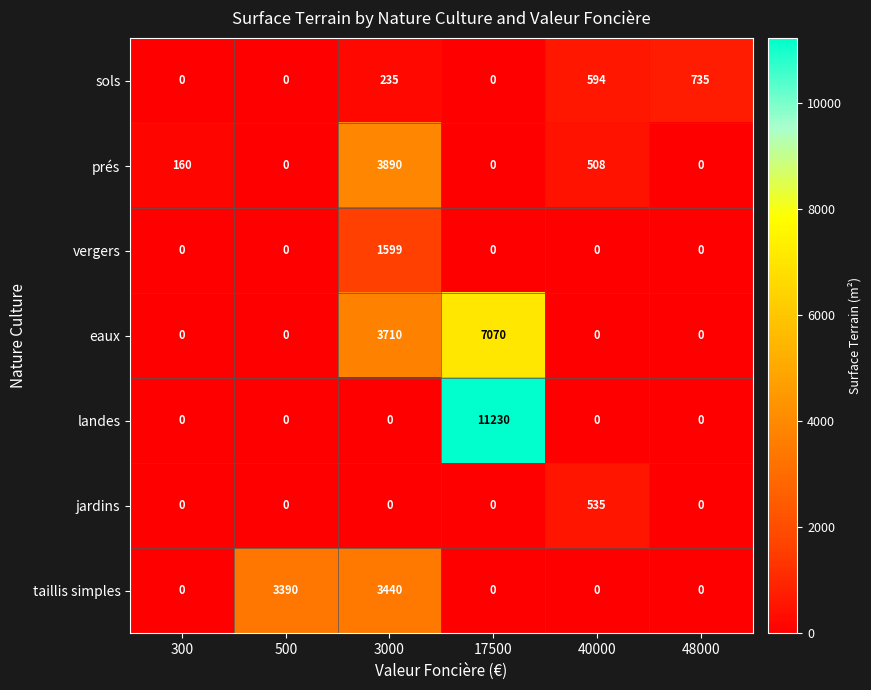

What is the highest value of the eaux series?

7070